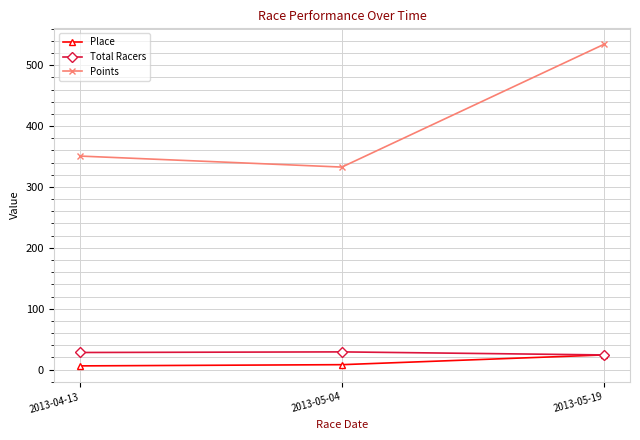

Which series has the largest total across all categories?

Points